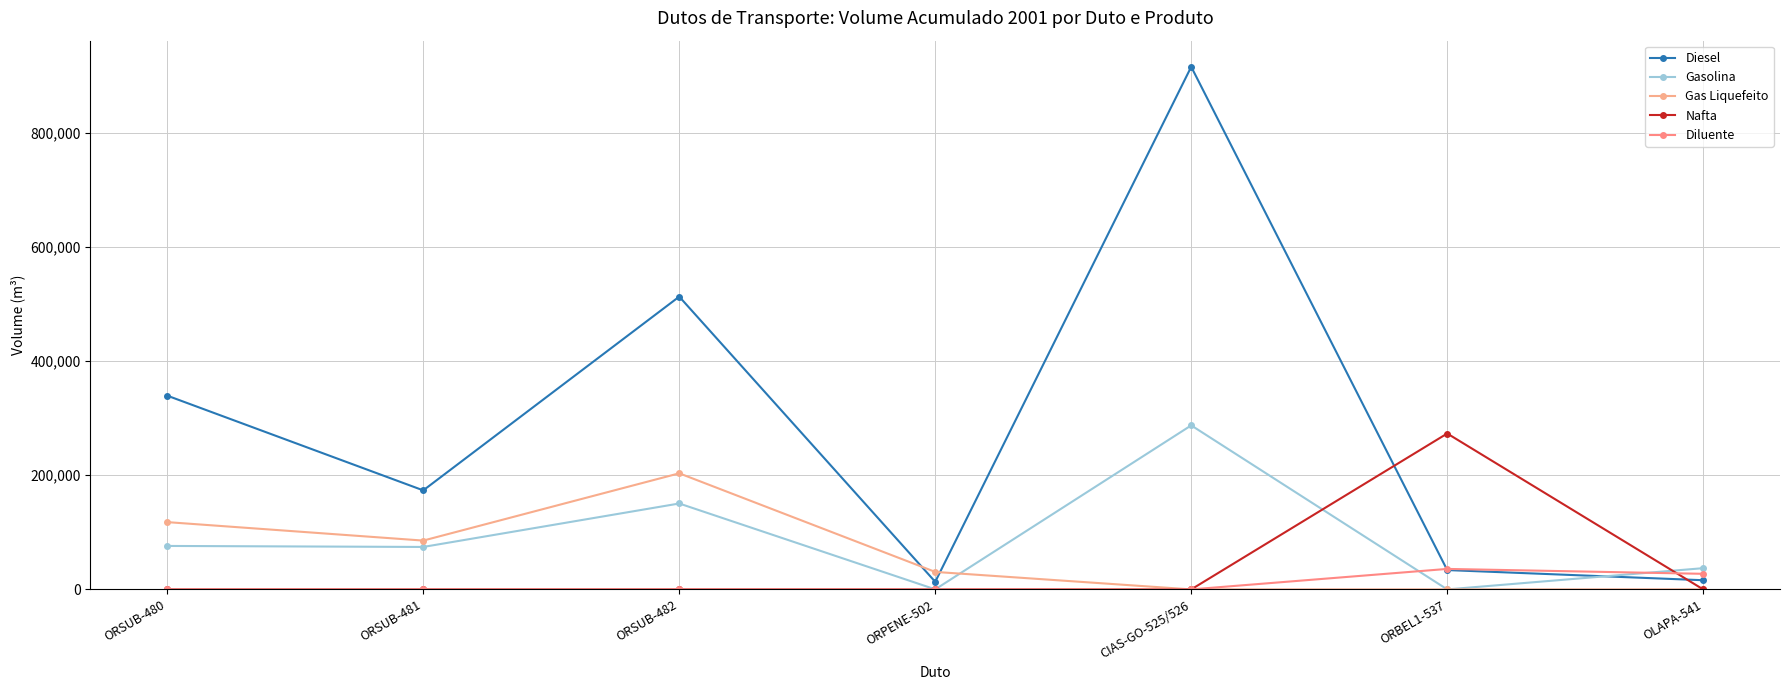

How many distinct data groups are displayed?

5